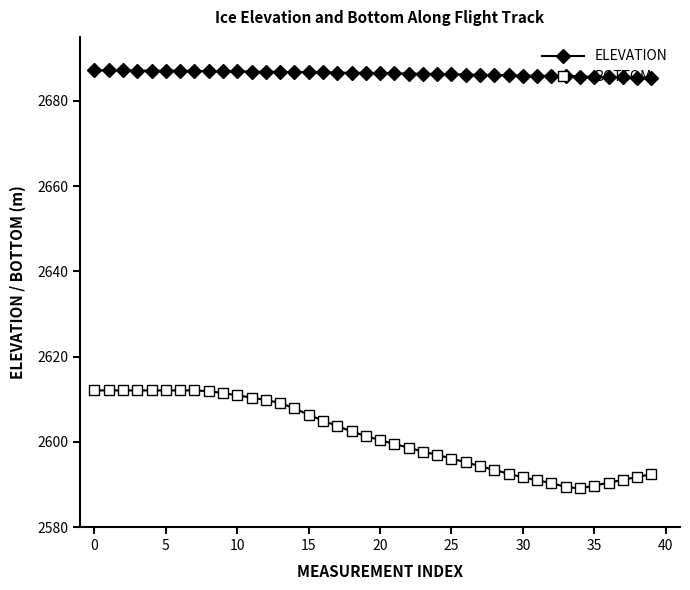

What is the average value of the BOTTOM series?

2601.5